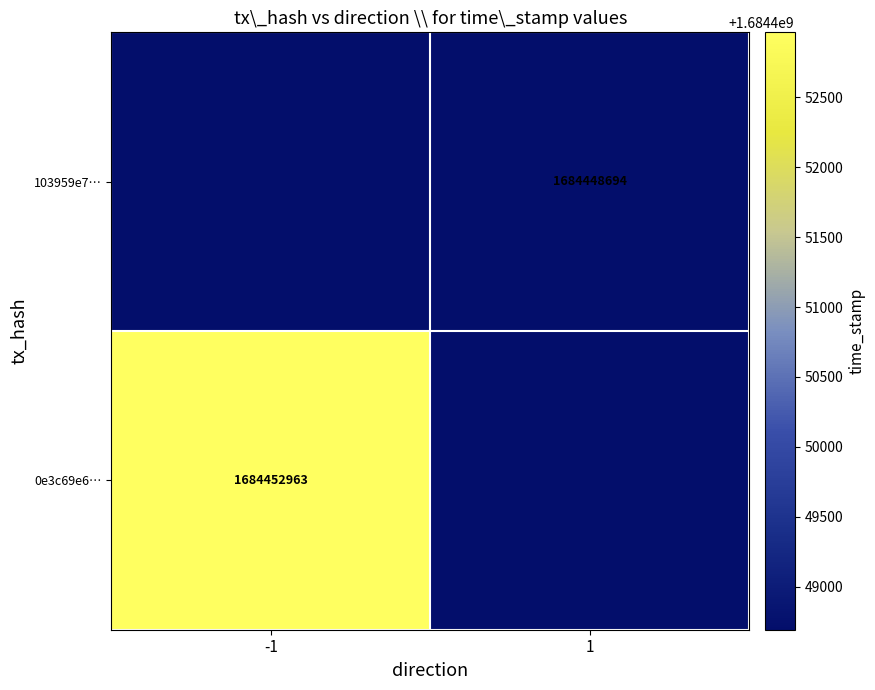

How many series are shown in this chart?

2